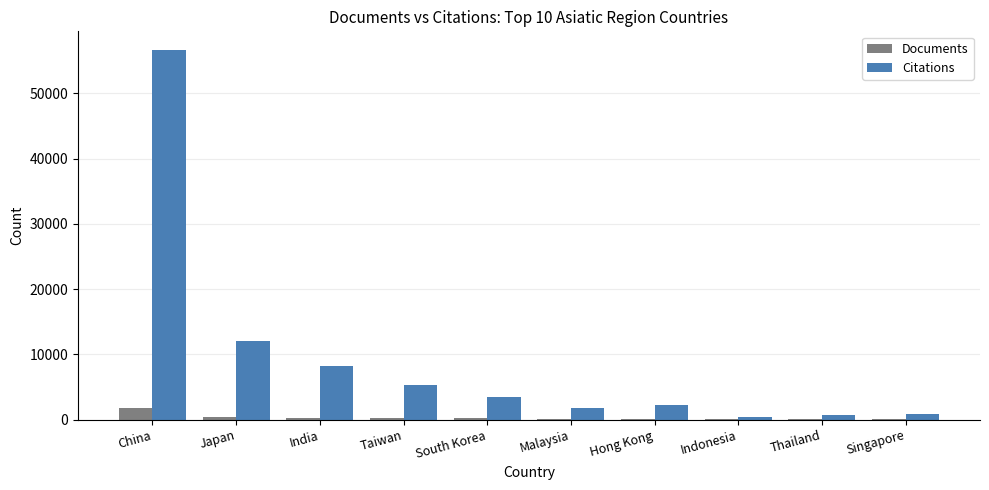

Which series changed the most between China and Malaysia?

Citations